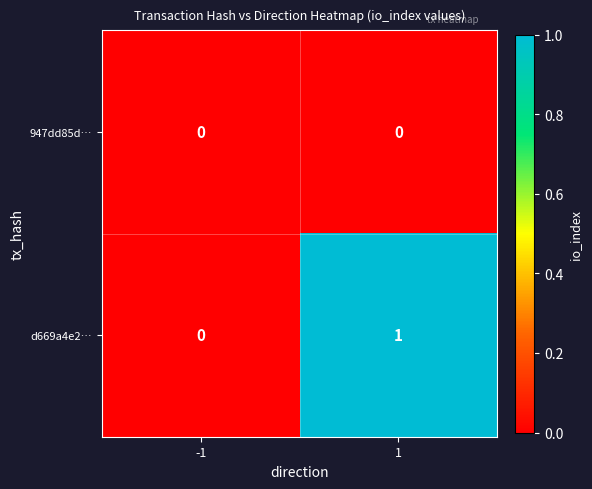

What is the maximum value shown in the chart?

1